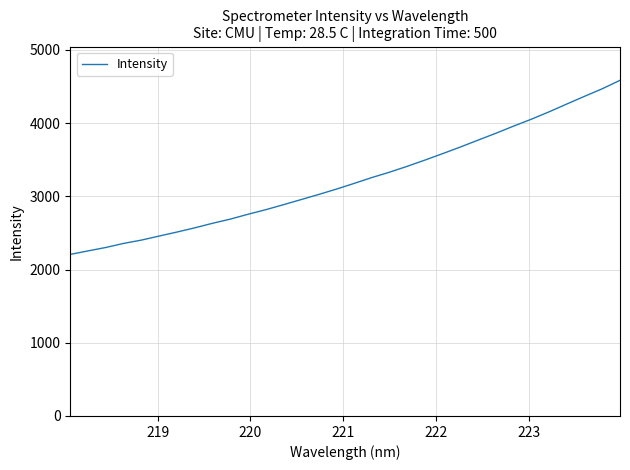

What is the smallest value displayed?

2206.7